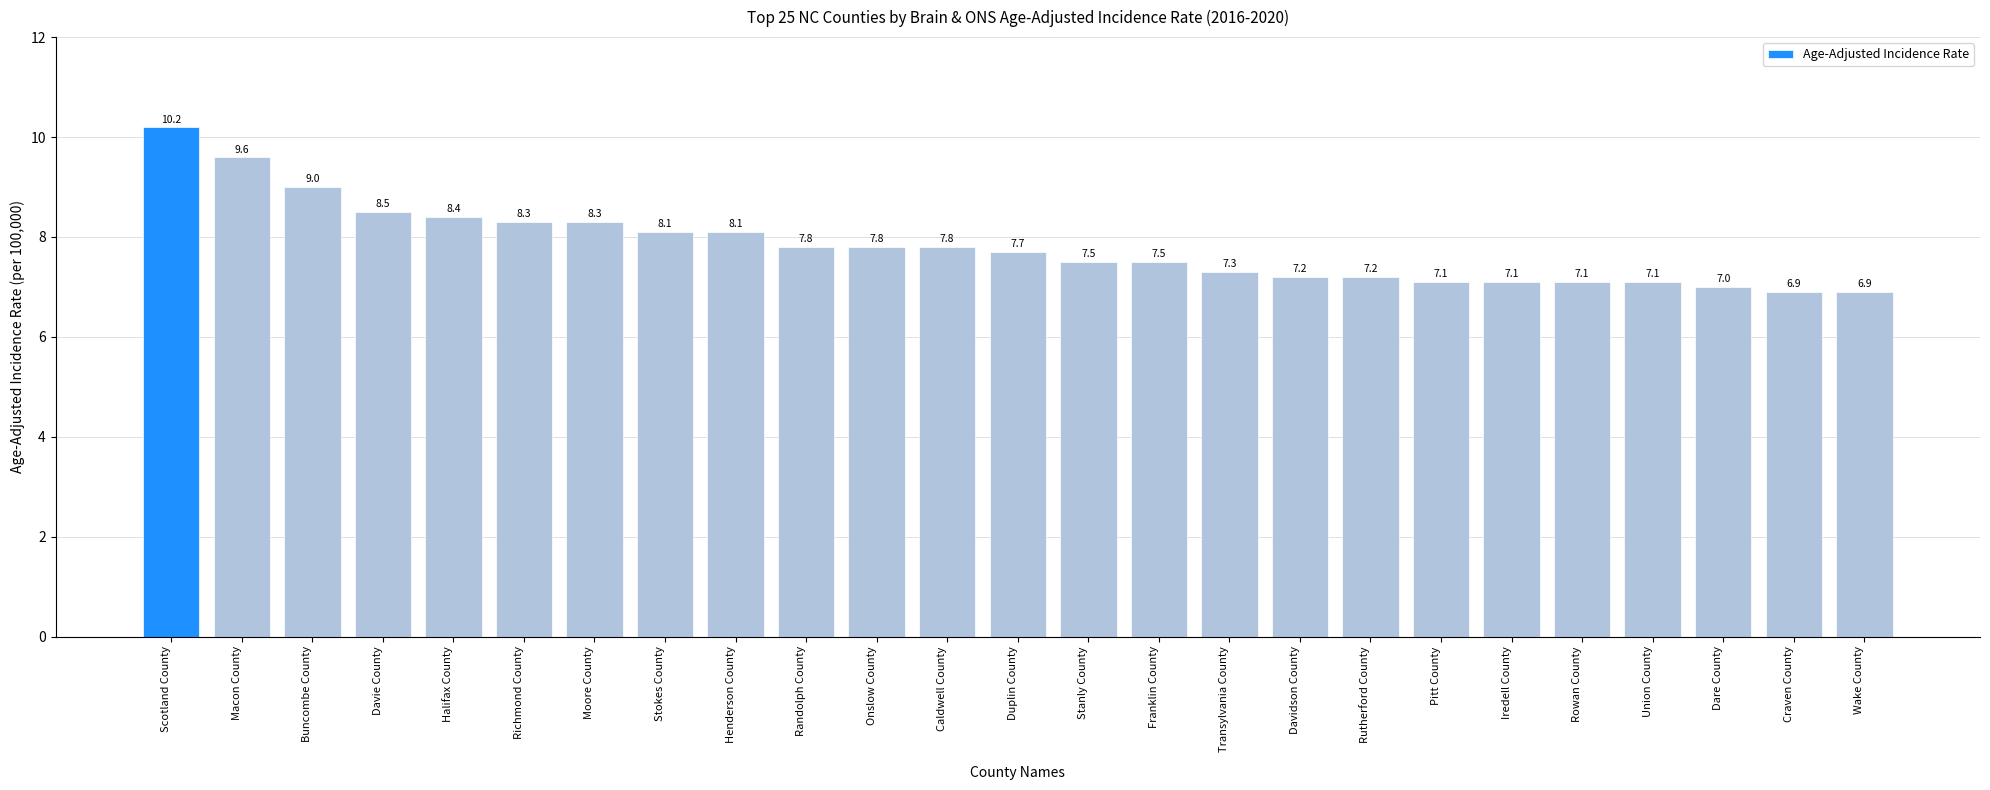

What is the label of the 10th bar from the left?

Randolph County